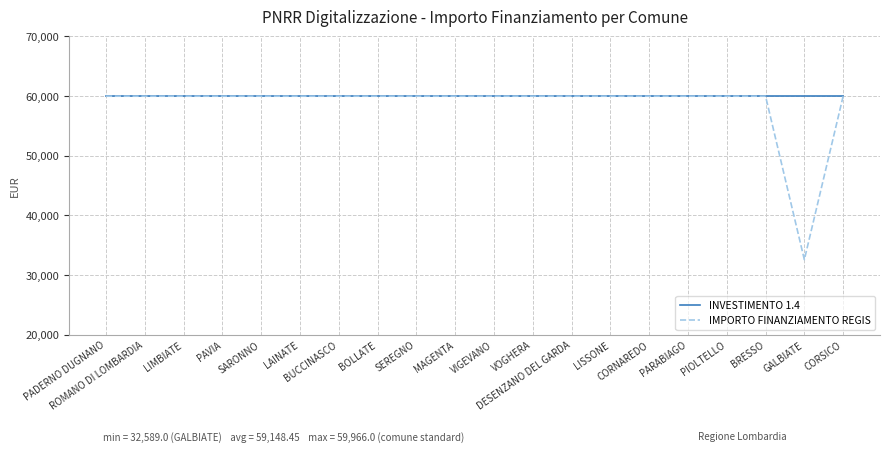

What is the minimum value shown in the chart?

32589